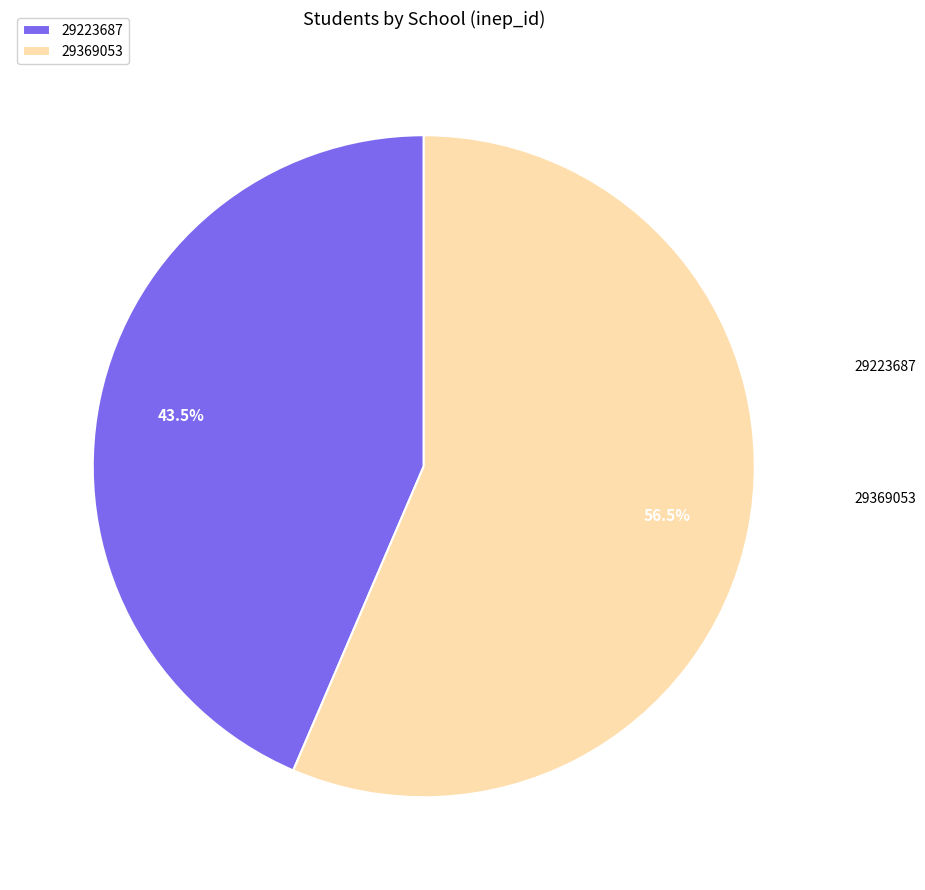

What is the smallest slice in the pie chart?

29223687